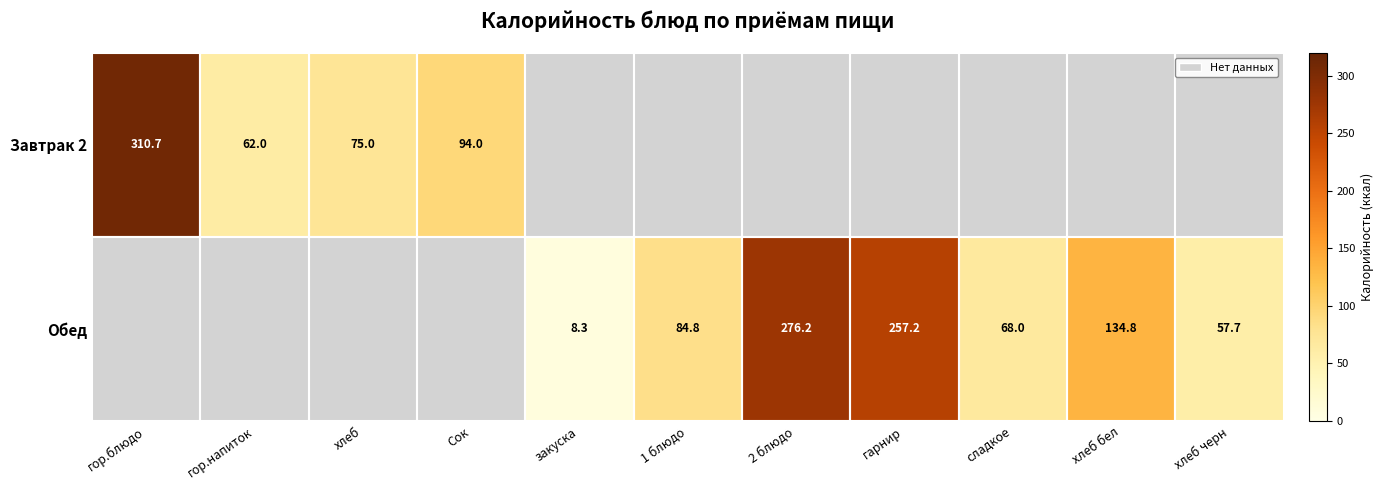

The Обед series shows 8.3 at закуска. True or false?

True